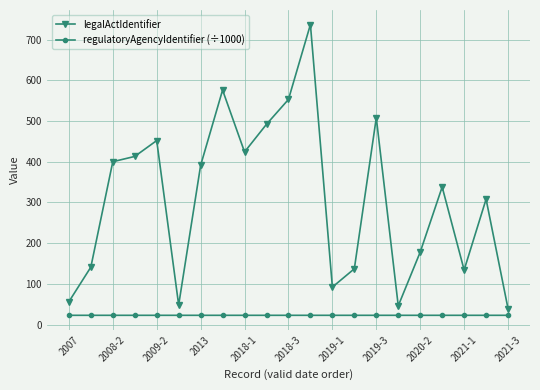

What is the highest value of the regulatoryAgencyIdentifier (÷1000) series?

22.7